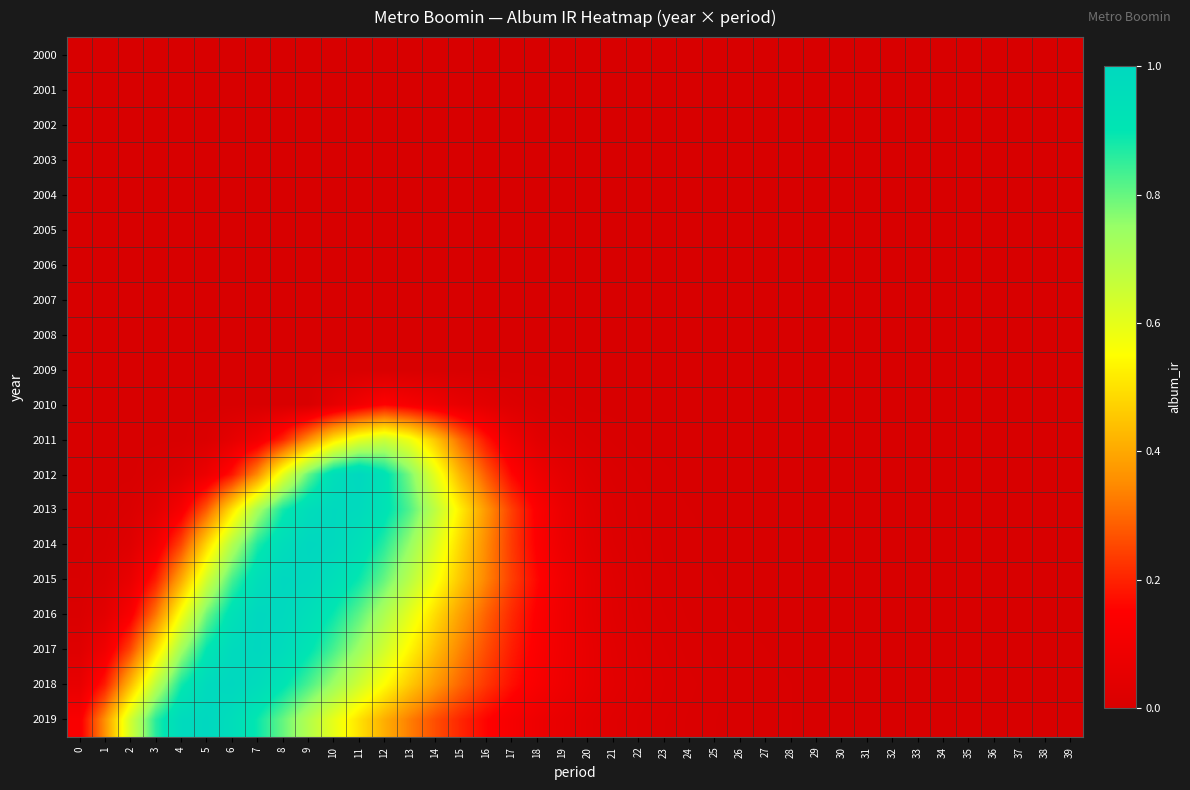

At which category does the chart reach its peak across all series?

11